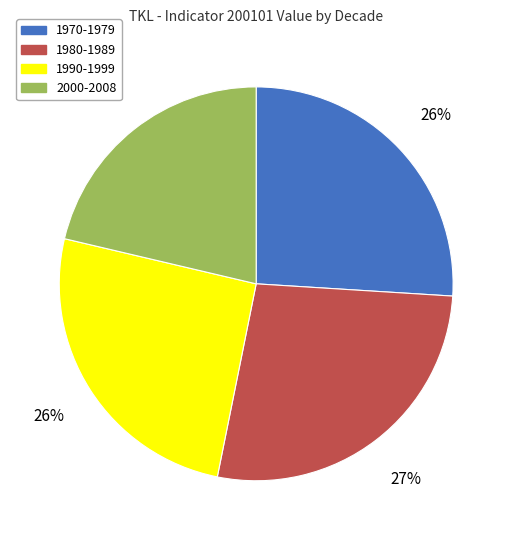

Do 1990-1999 and 2000-2008 together represent more than half of the pie?

No